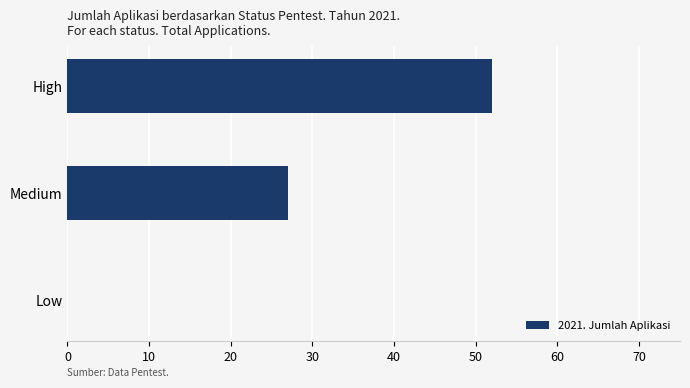

Reading top to bottom, list all the values displayed in this chart.

High=52	Medium=27	Low=0